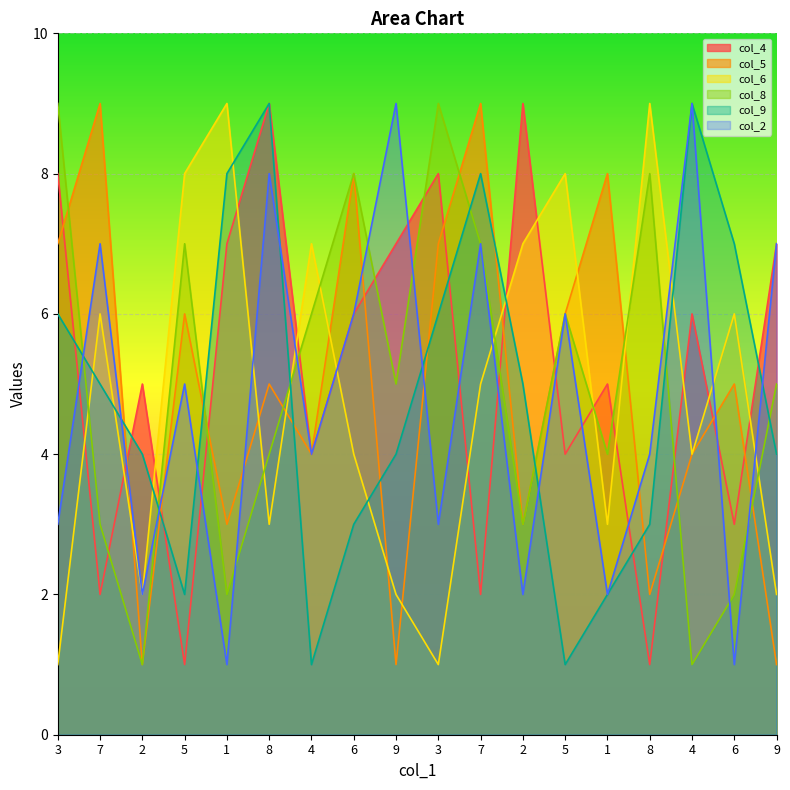

Where is the first local maximum for col_5?

7